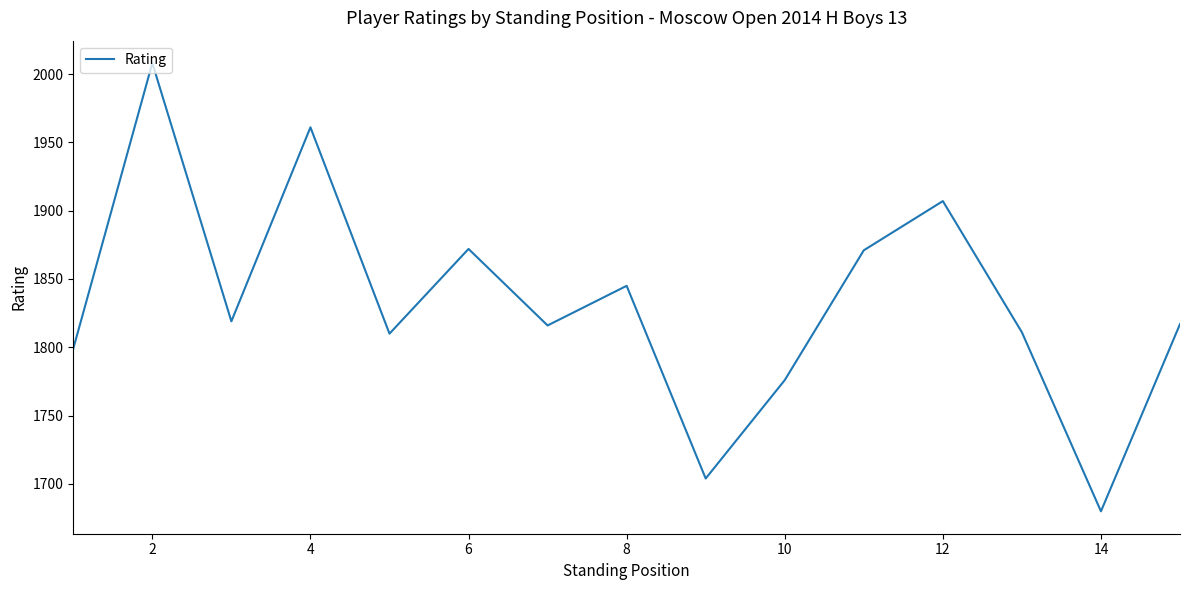

What is the difference between the maximum and minimum values?

328